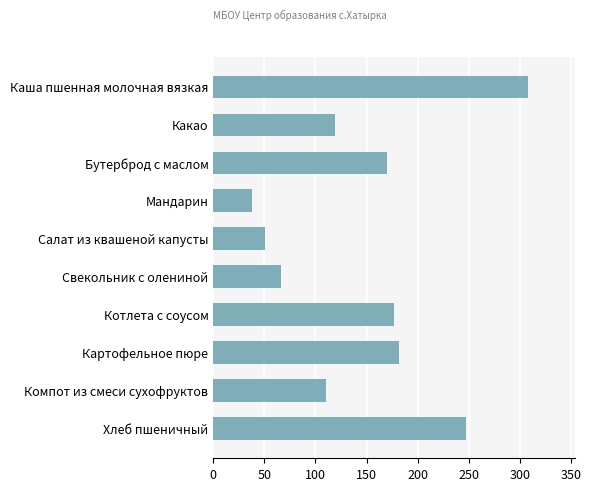

The value at Хлеб пшеничный is 130. True or false?

False